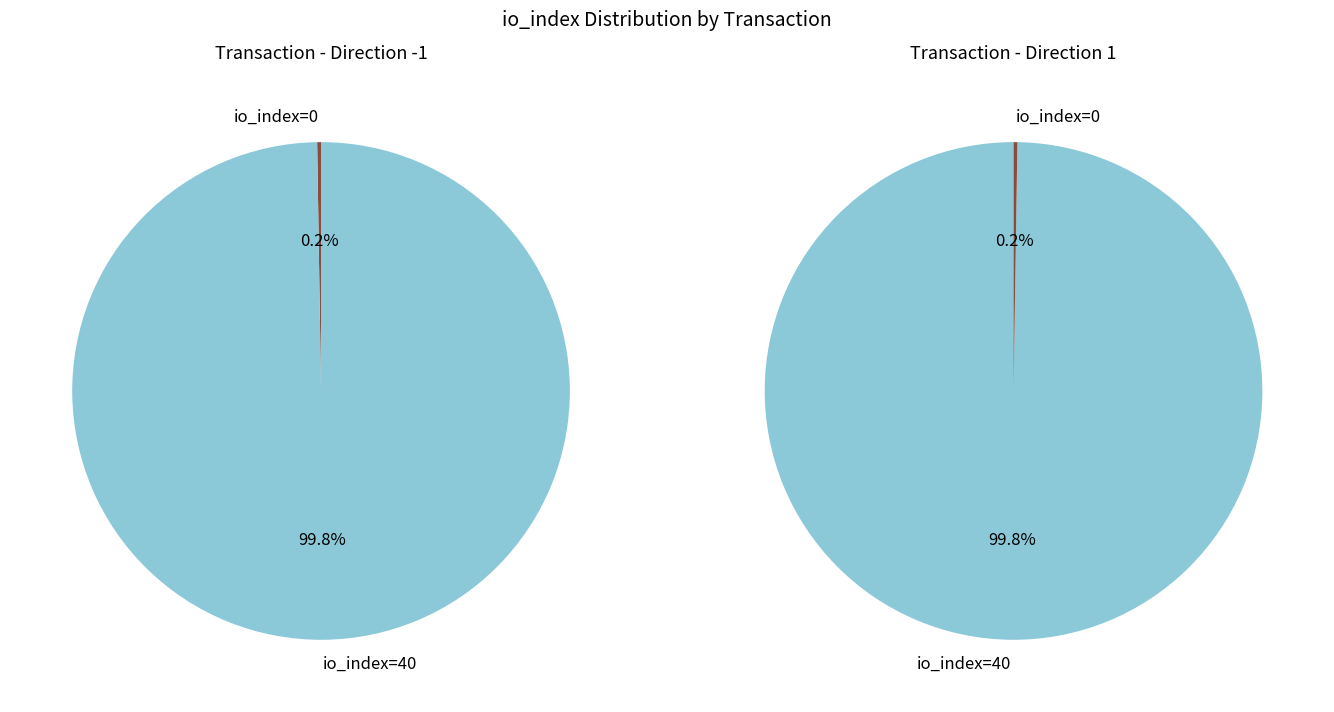

Rank the categories by value from highest to lowest.

tx index 40, tx index 0